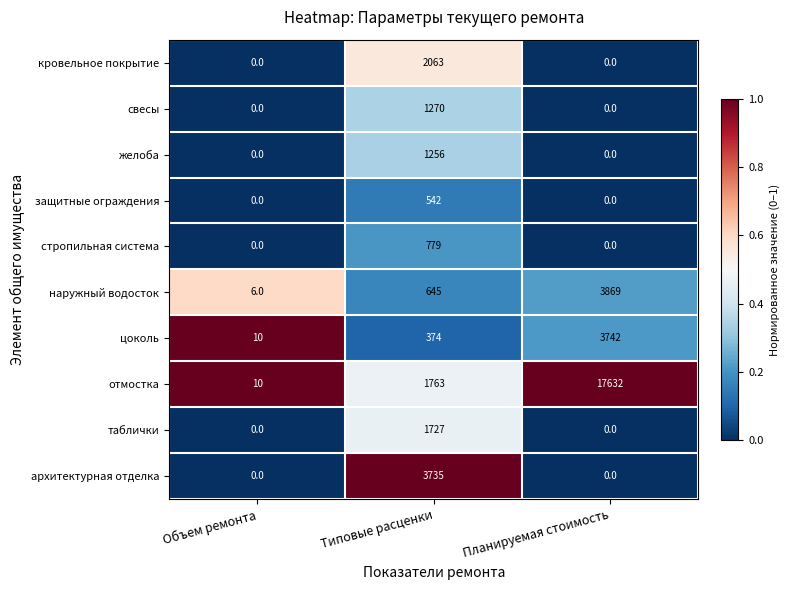

True or false: цоколь has a value of 10 at Объем ремонта.

True